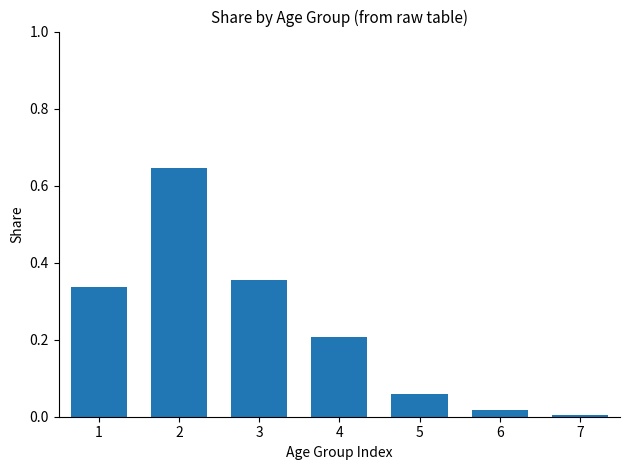

What value does the data have at 4?

0.2